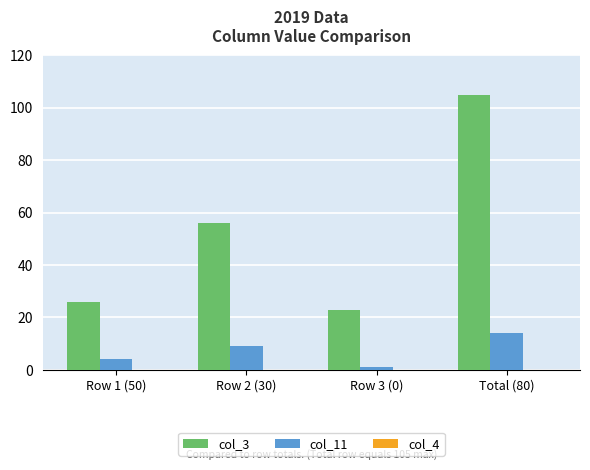

Which category has the lowest value in the col_11 series?

Row 3 (0)